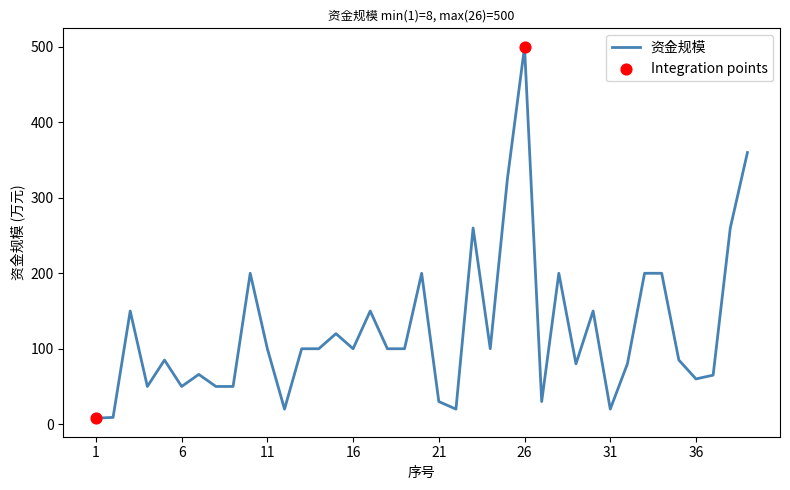

What is the difference between the maximum and minimum values?

492